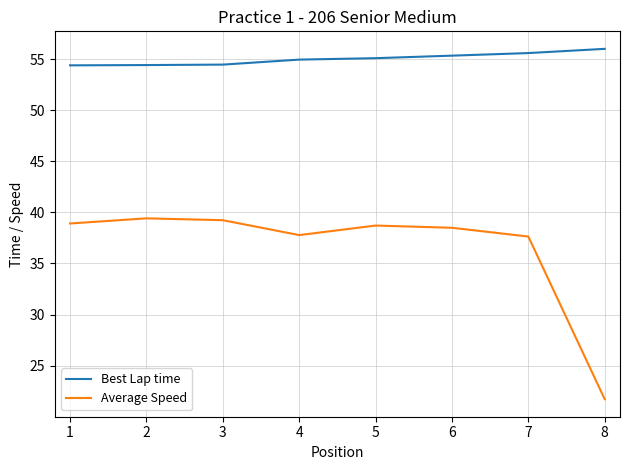

True or false: Average Speed and Best Lap time intersect in this chart.

False